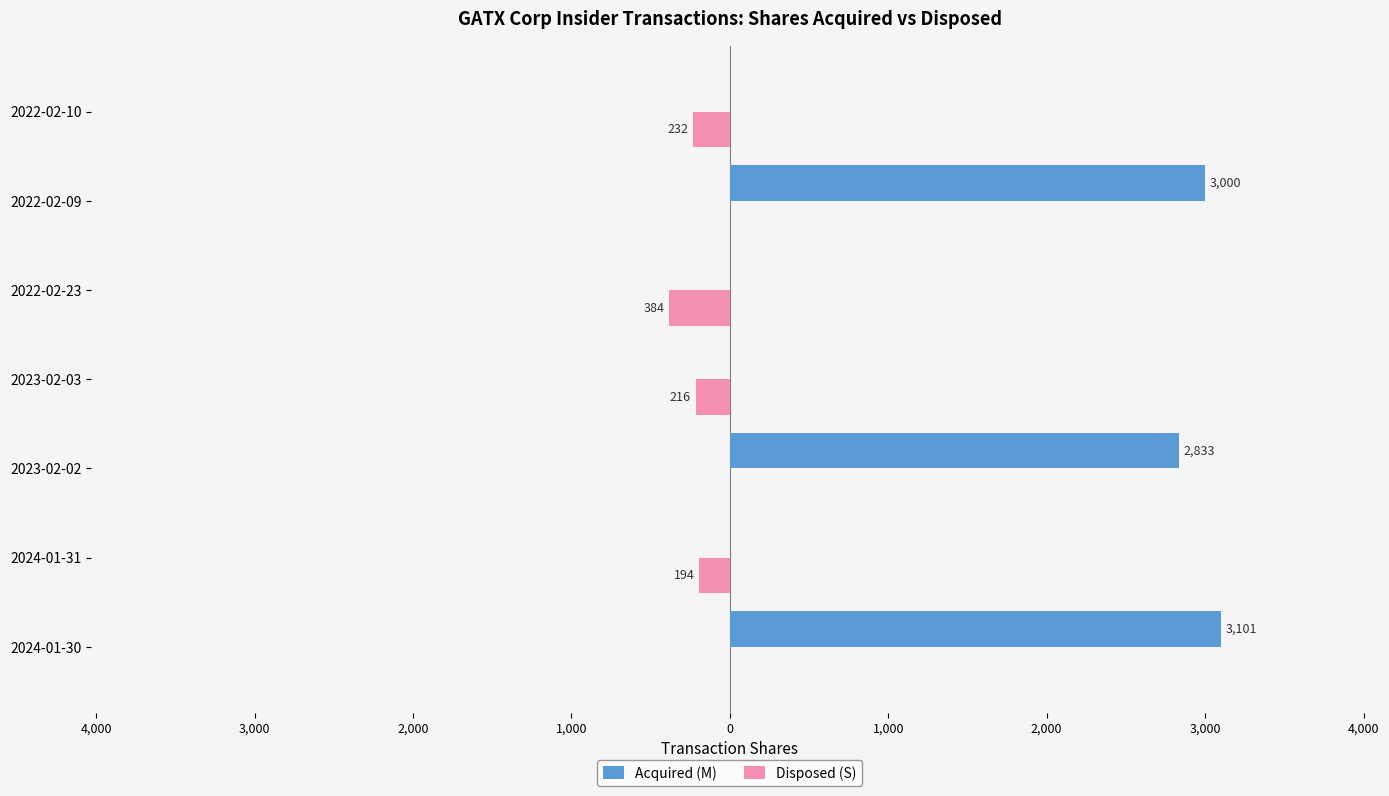

What are all the series names shown in the legend?

Acquired (M), Disposed (S)